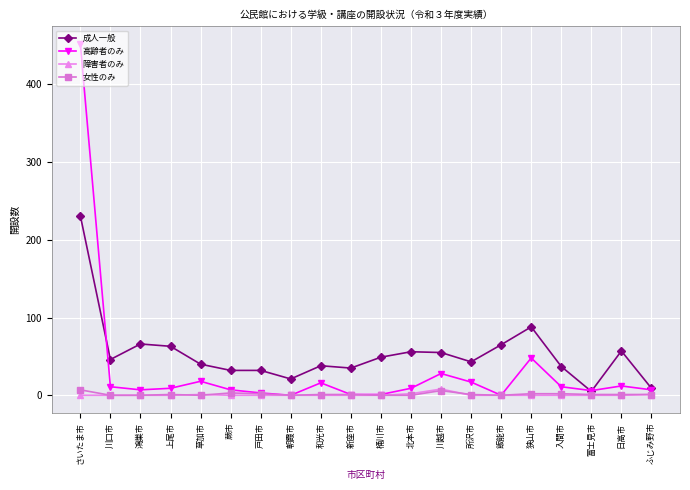

Which series has the largest total across all categories?

成人一般